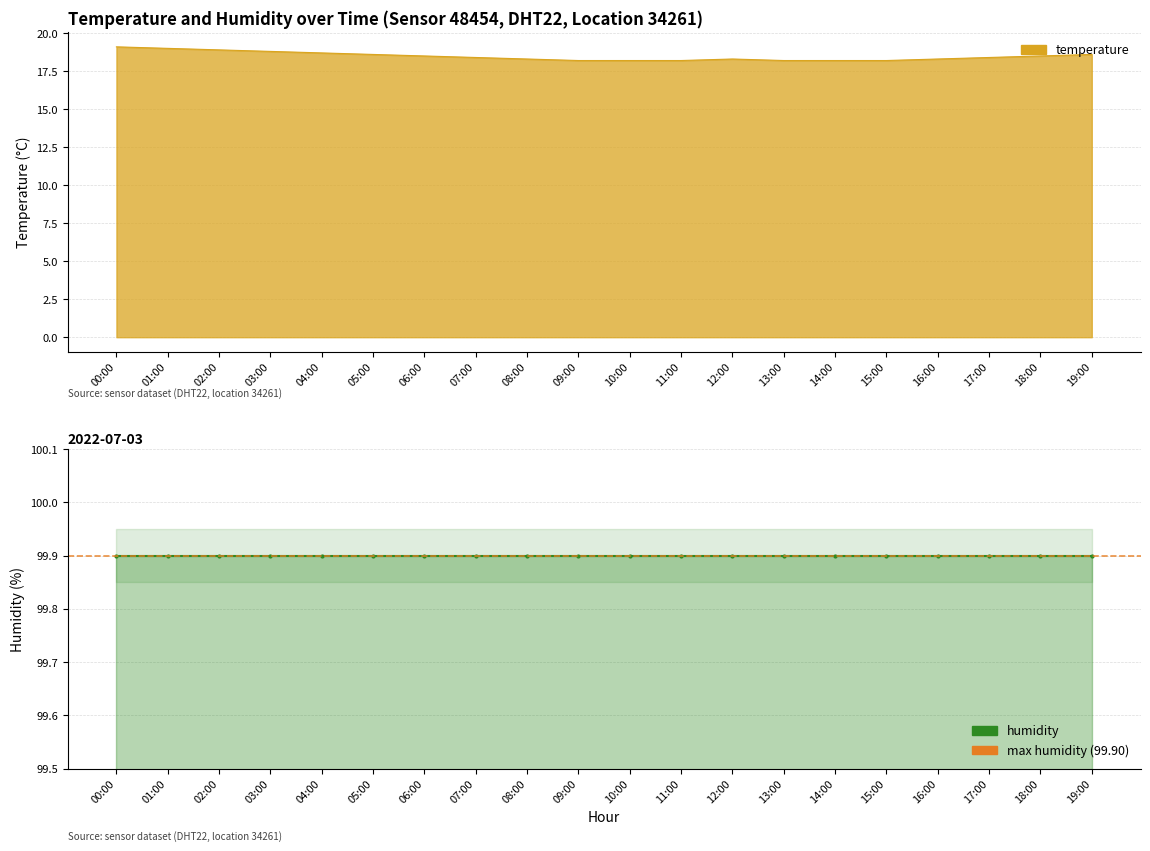

What position from the right is 14:00?

6